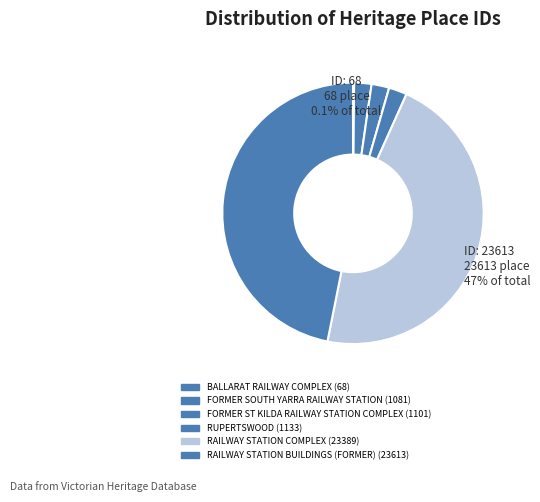

To the nearest percent, what percentage of the pie is FORMER ST KILDA RAILWAY STATION COMPLEX?

2%